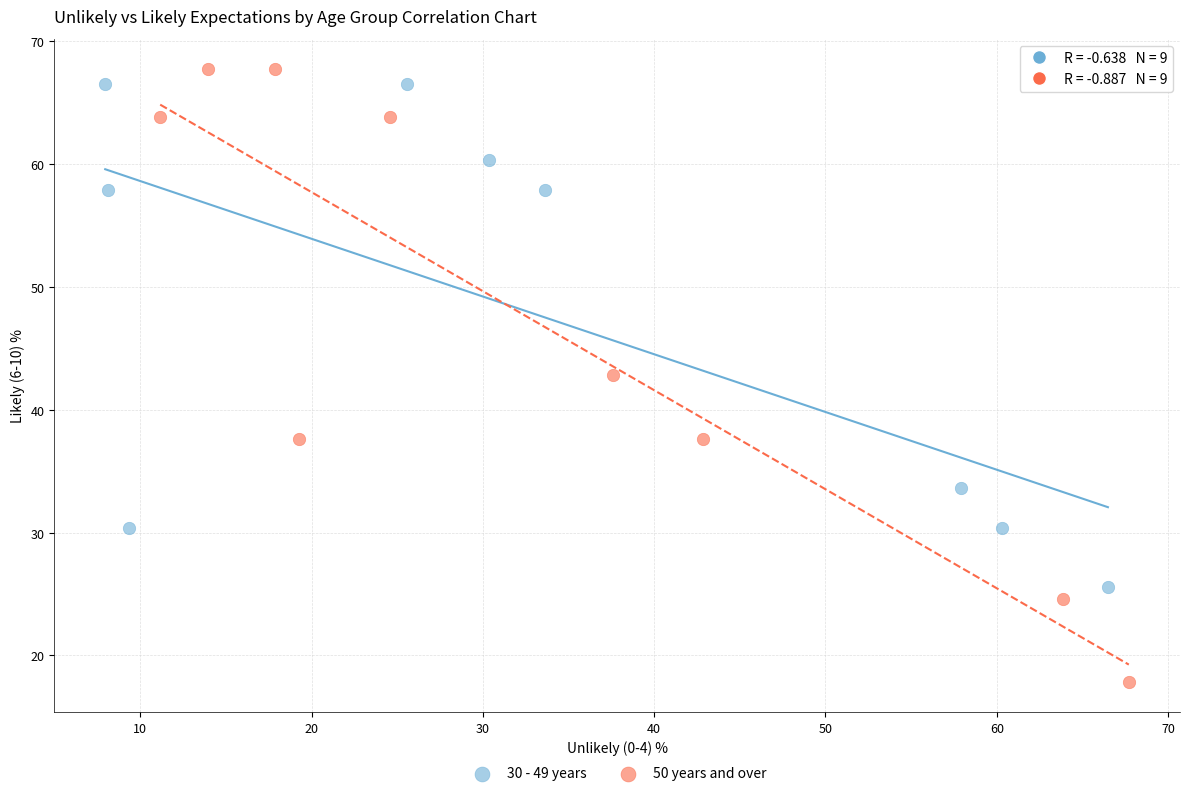

Which series has the widest spread of Y values?

50 years and over